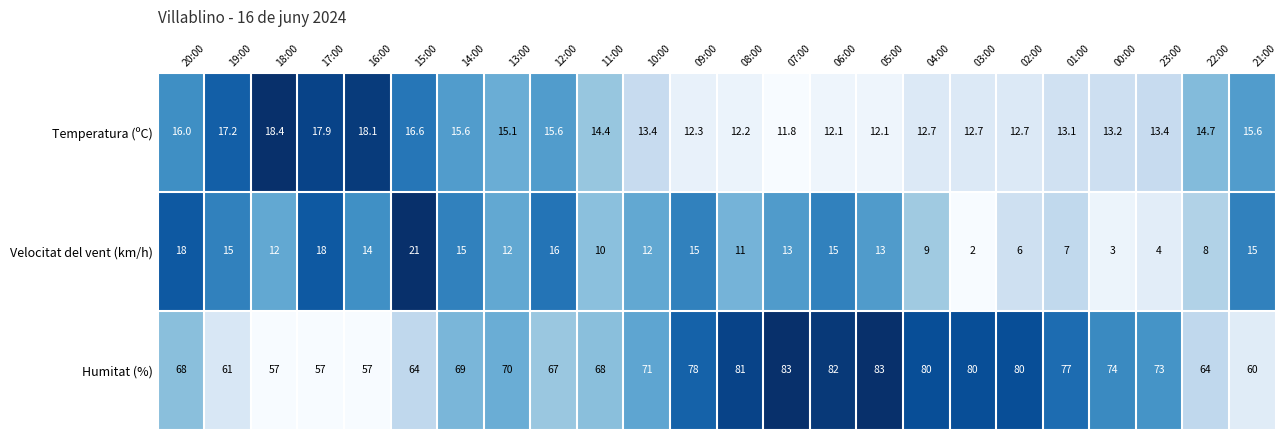

What is the spread (max minus min) of values at 12:00?

51.4